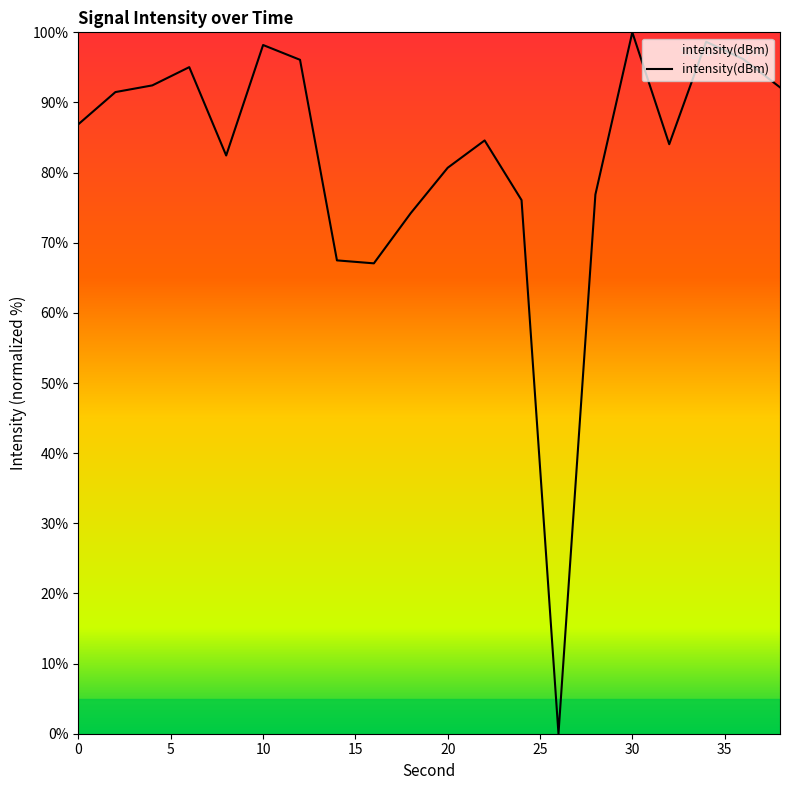

How many interior local peaks (higher than both neighbors) does the data have?

5